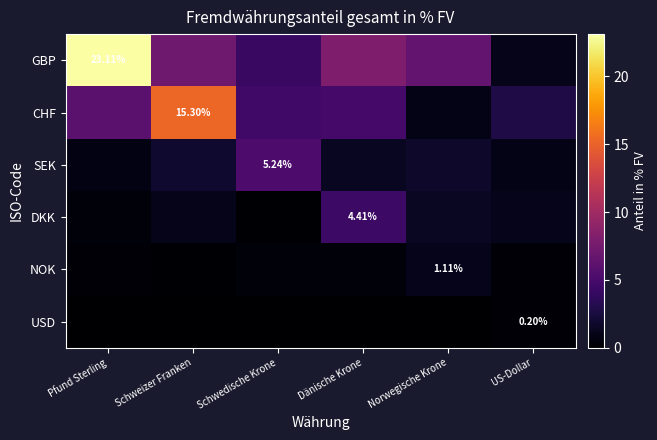

Rank the categories by USD value from lowest to highest.

Schwedische Krone, Dänische Krone, Pfund Sterling, Schweizer Franken, Norwegische Krone, US-Dollar